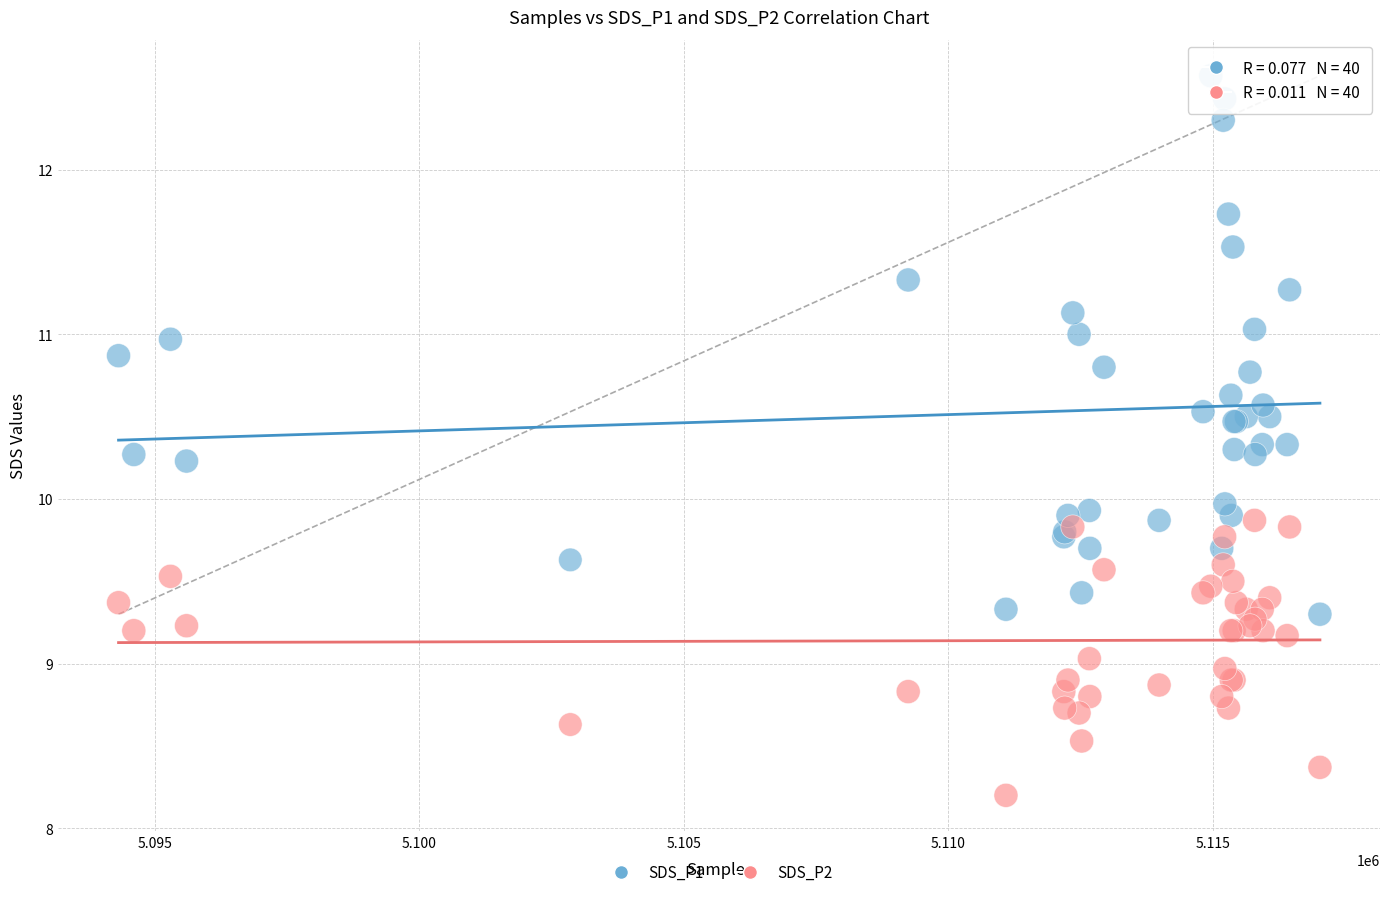

Which series has the largest Y range (max minus min)?

SDS_P1